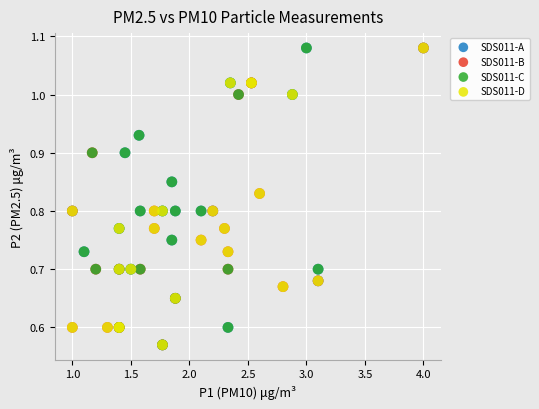

What are all the series names shown in the legend?

SDS011-A, SDS011-B, SDS011-C, SDS011-D